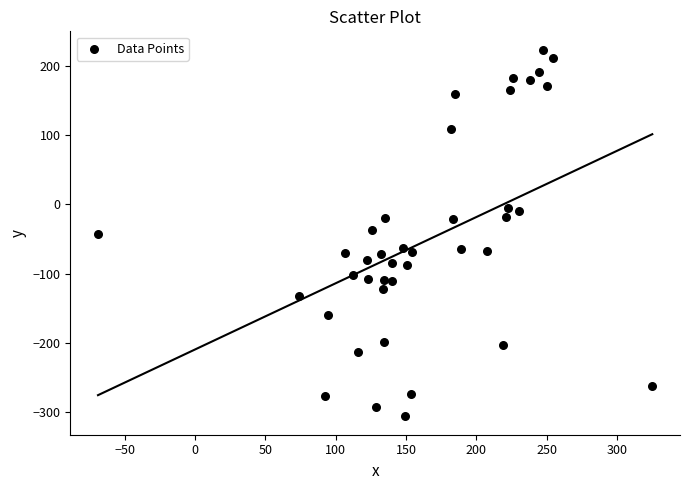

What is the range of Y values (max minus min)?

530.8